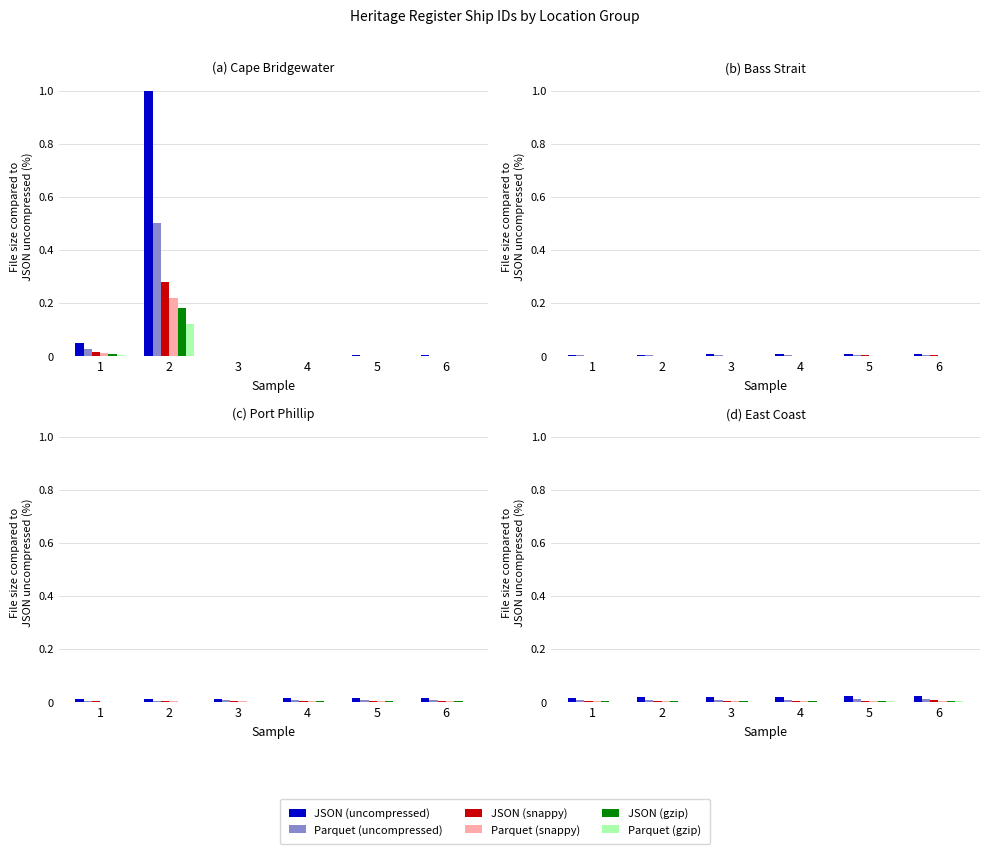

The value of Parquet (gzip) at 5 is 0.0. True or false?

True